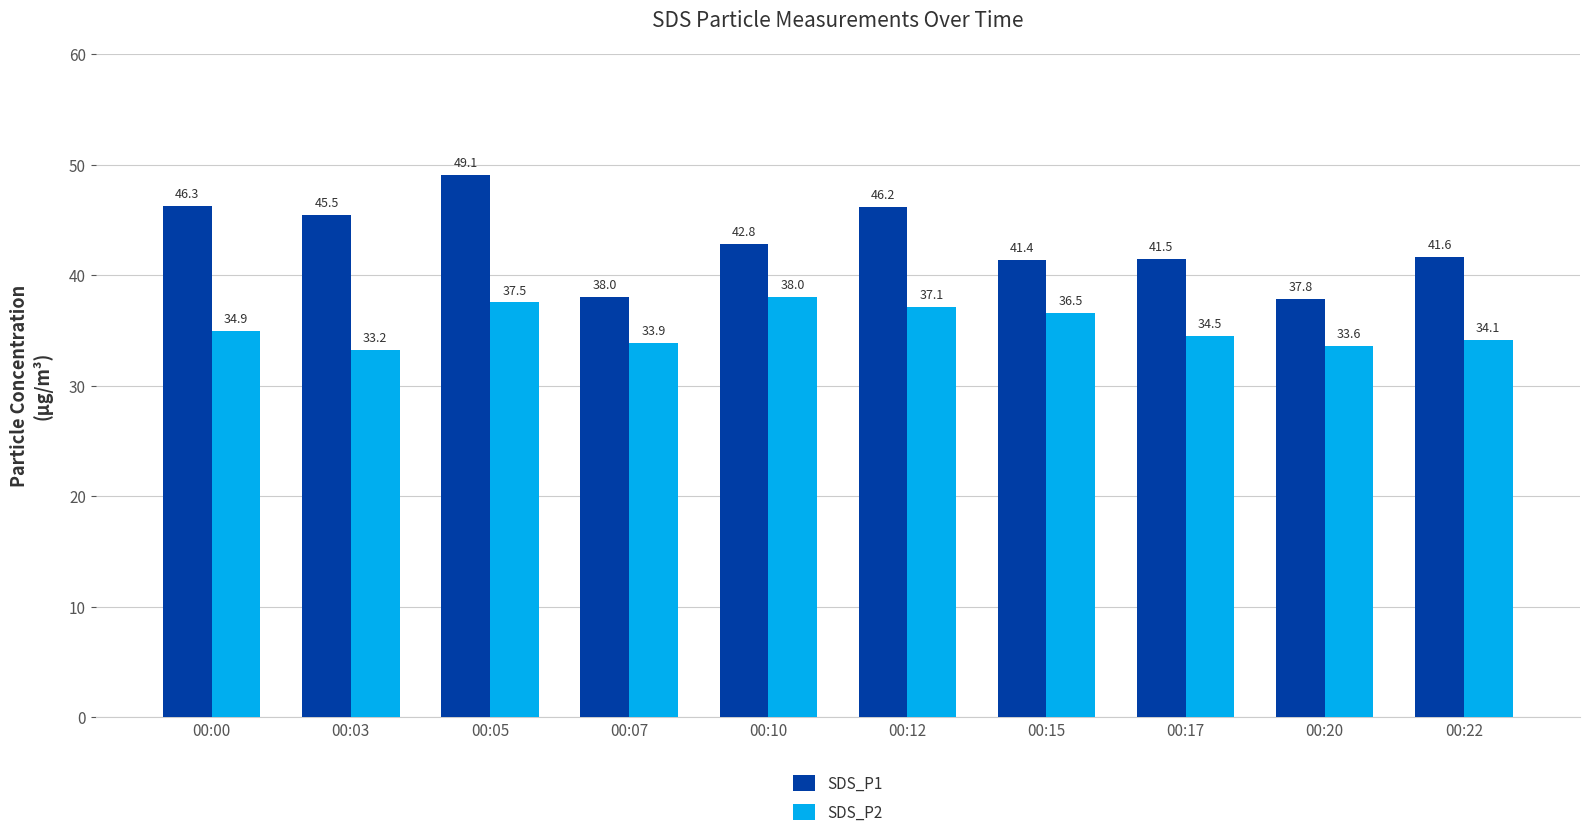

What is the difference between the second highest and minimum values in the SDS_P2 series?

4.3